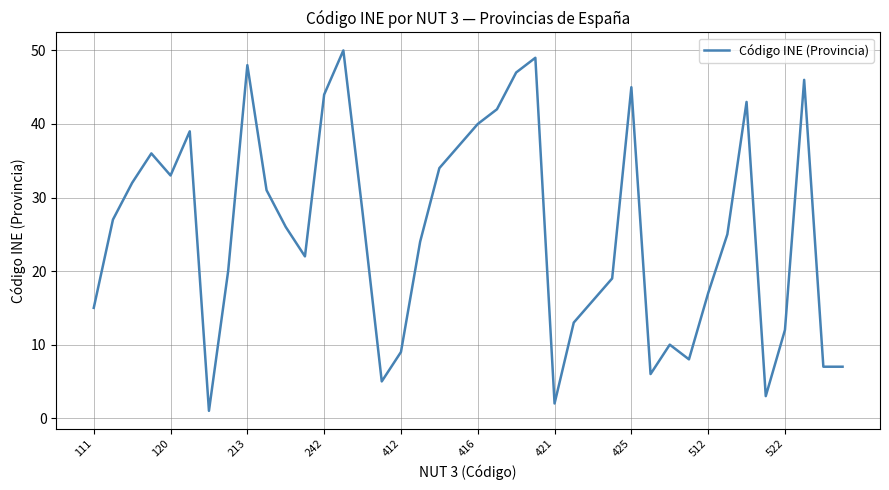

What is the maximum value shown in the chart?

50